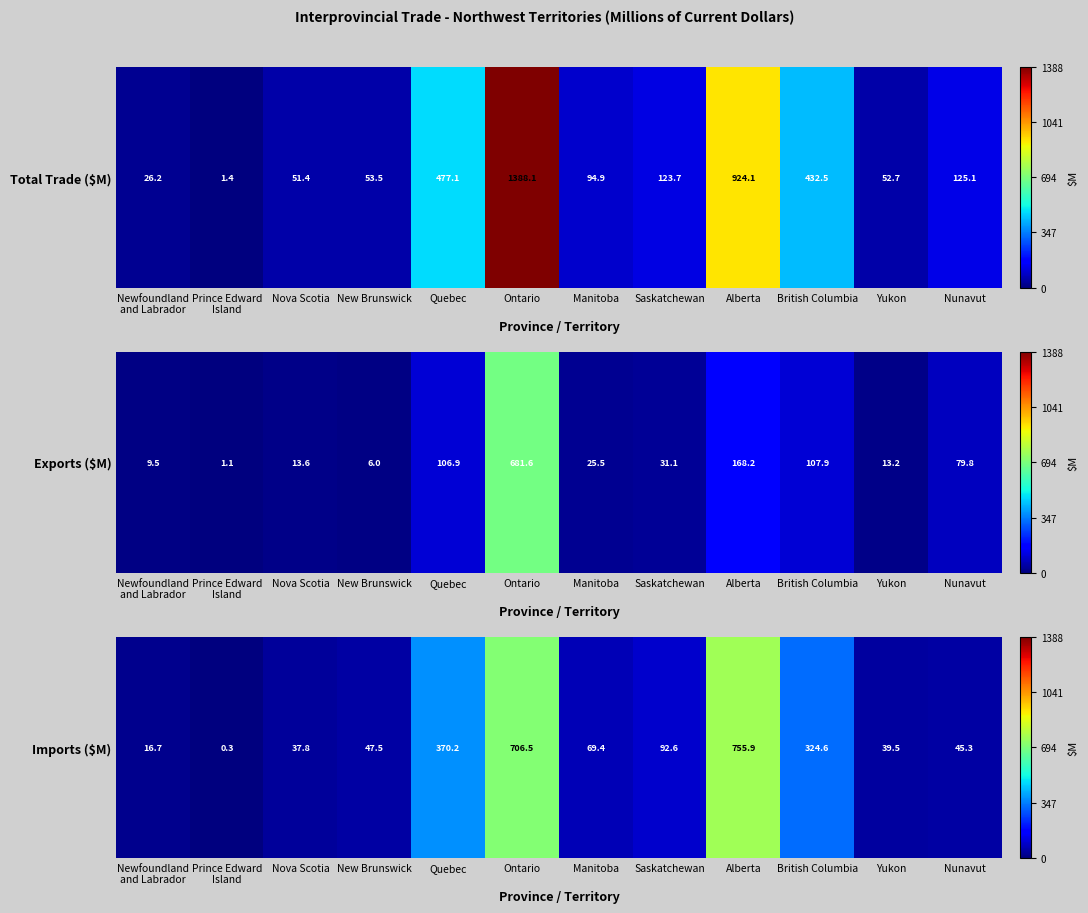

List the labels in order of value, largest first.

Alberta, Ontario, Quebec, British Columbia, Saskatchewan, Manitoba, New Brunswick, Nunavut, Yukon, Nova Scotia, Newfoundland
and Labrador, Prince Edward
Island